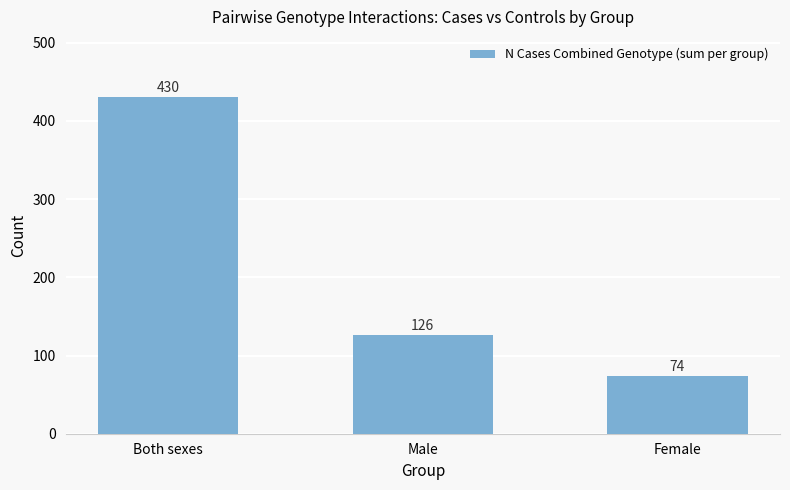

Is it true that the value at Both sexes is 679?

False